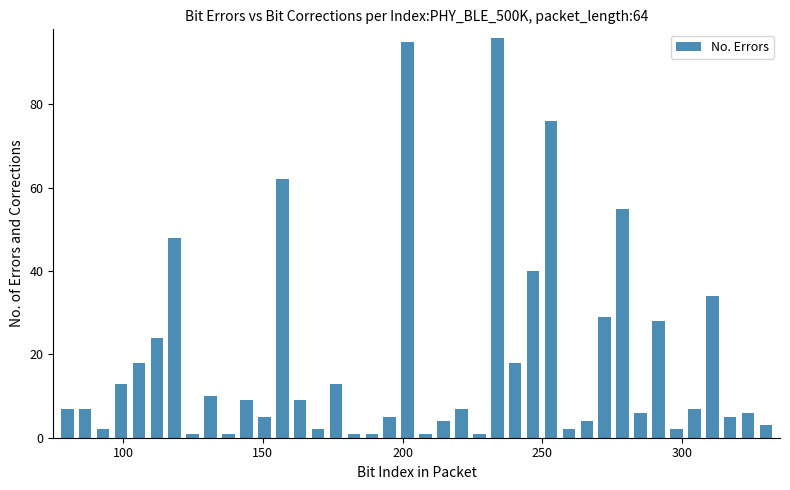

What is the maximum value shown in the chart?

96